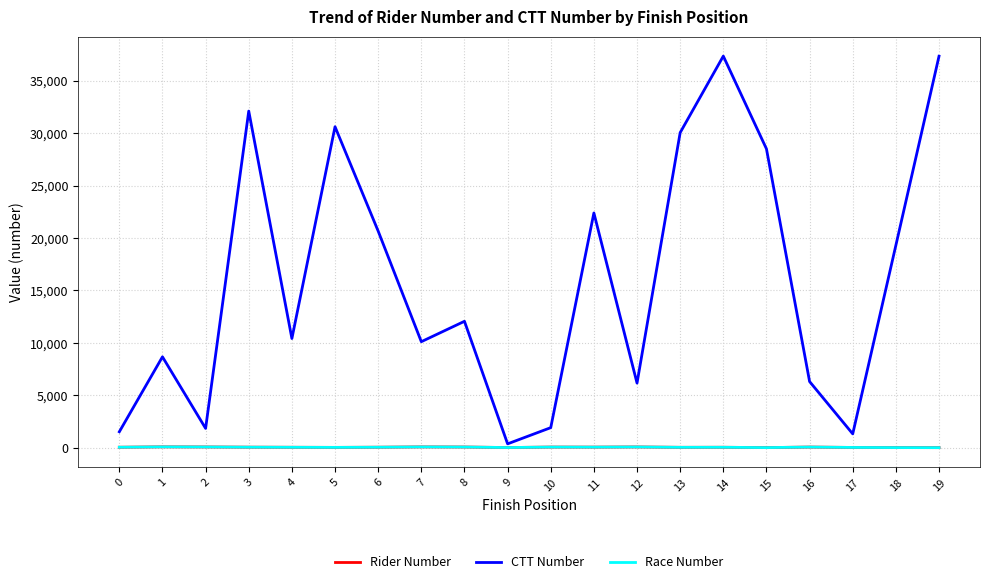

True or false: CTT Number has more than 1 interior local peaks.

True